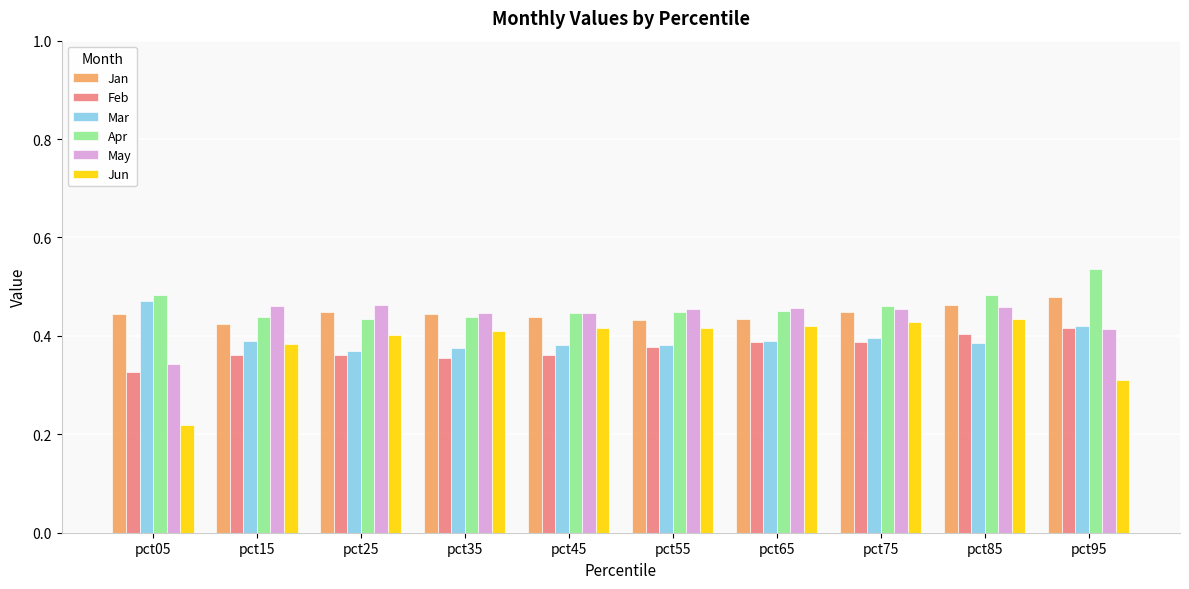

Which series has the widest spread of values?

Jun